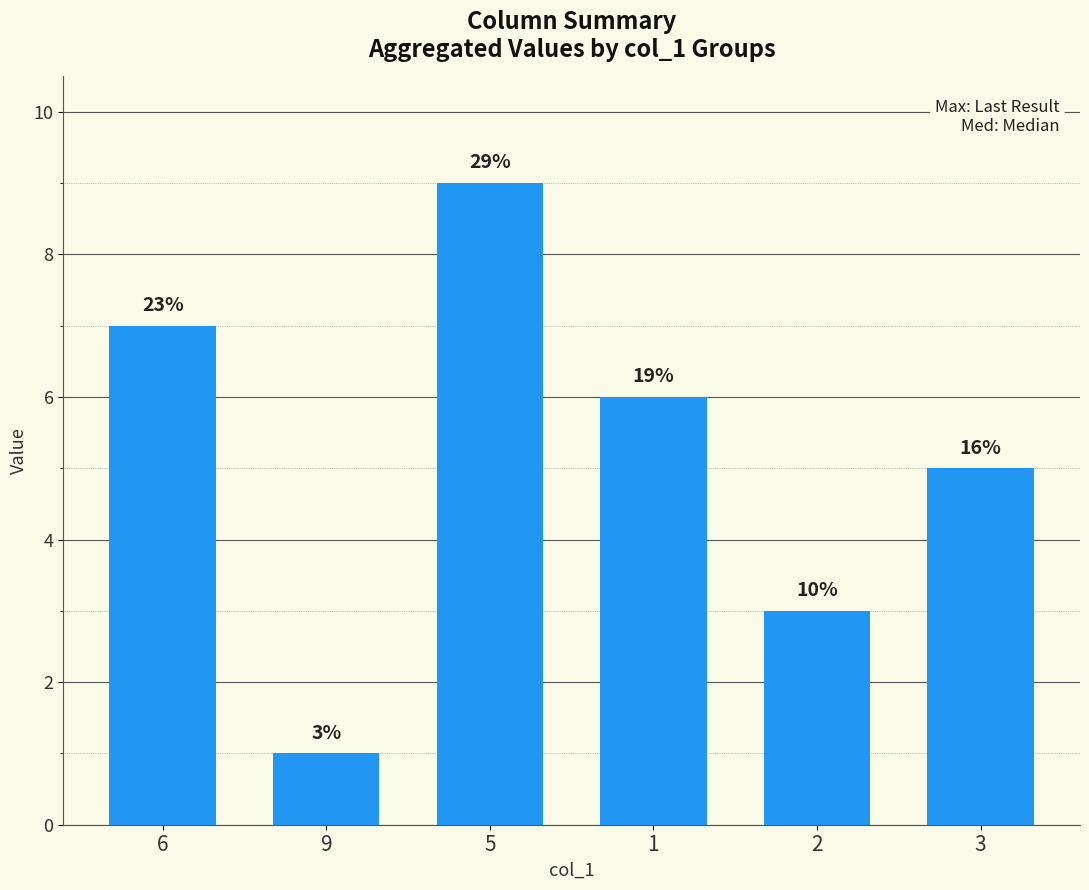

Which label corresponds to the smallest value in the chart?

9